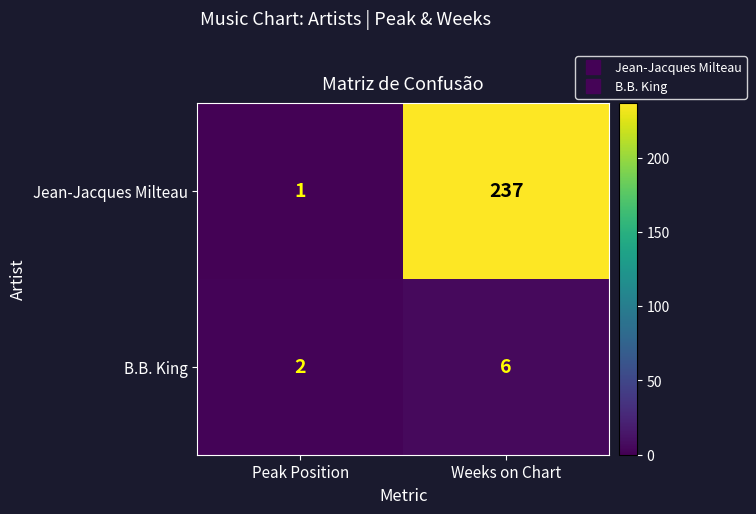

The B.B. King series shows 2 at Weeks on Chart. True or false?

False